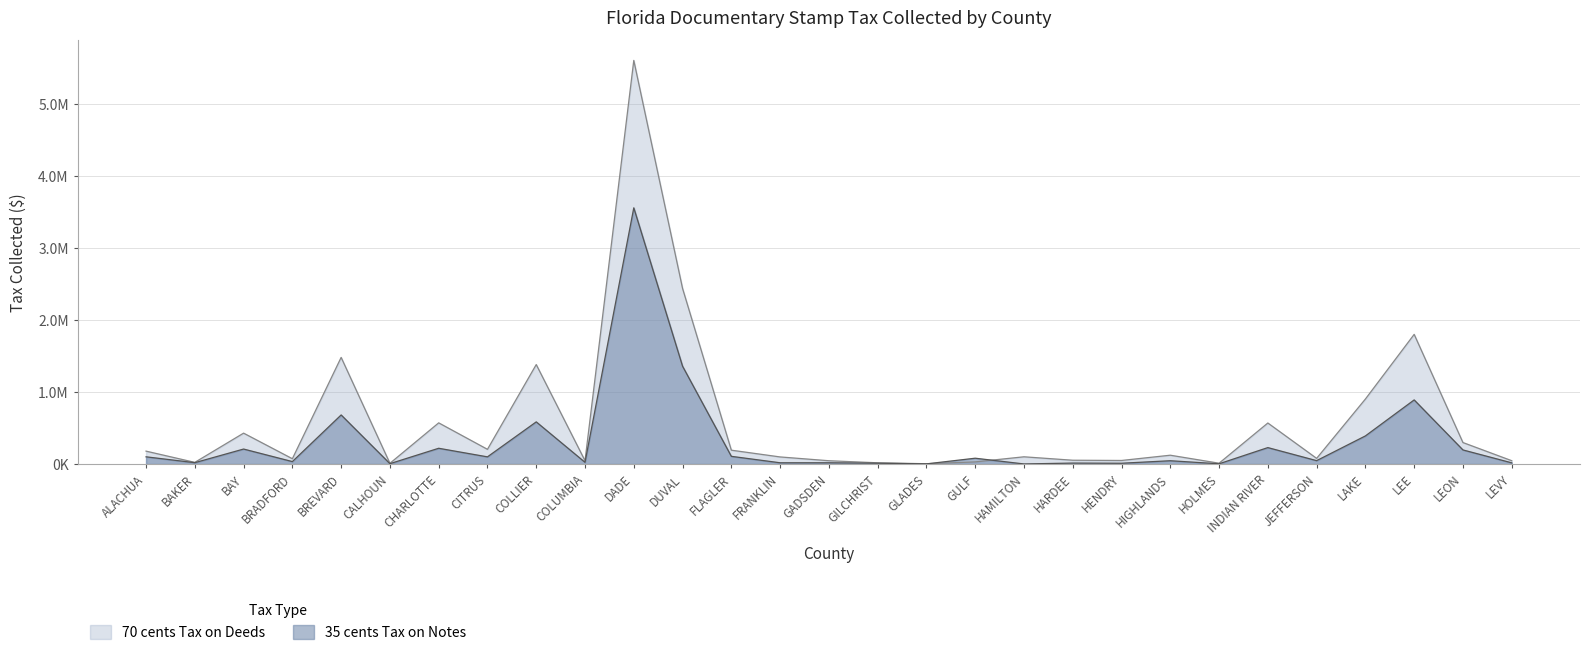

What is the label of the 10th point from the left?

COLUMBIA